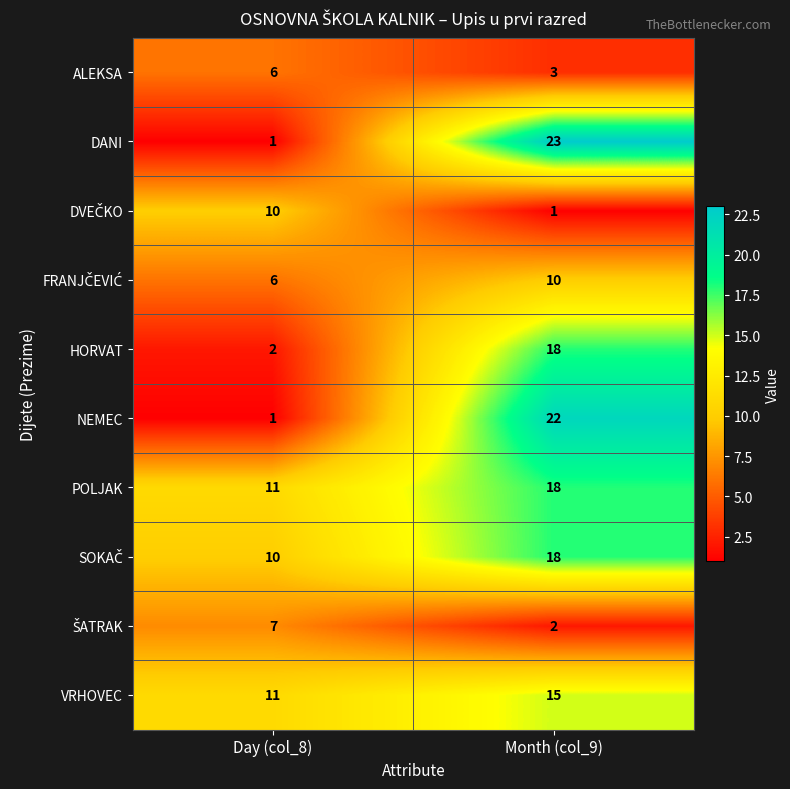

Which series has the largest range (max minus min)?

DANI